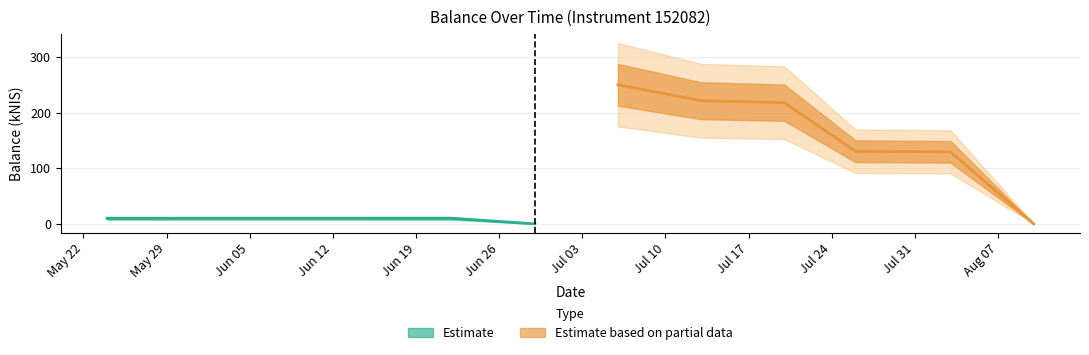

What is the label of the 10th point from the right?

2023-06-08